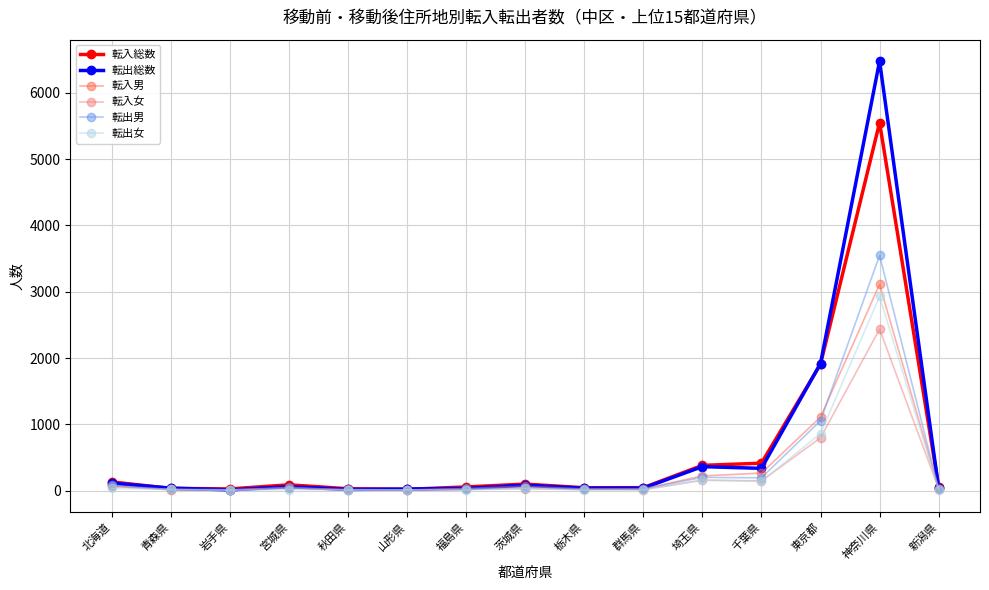

What position from the left is 宮城県?

4